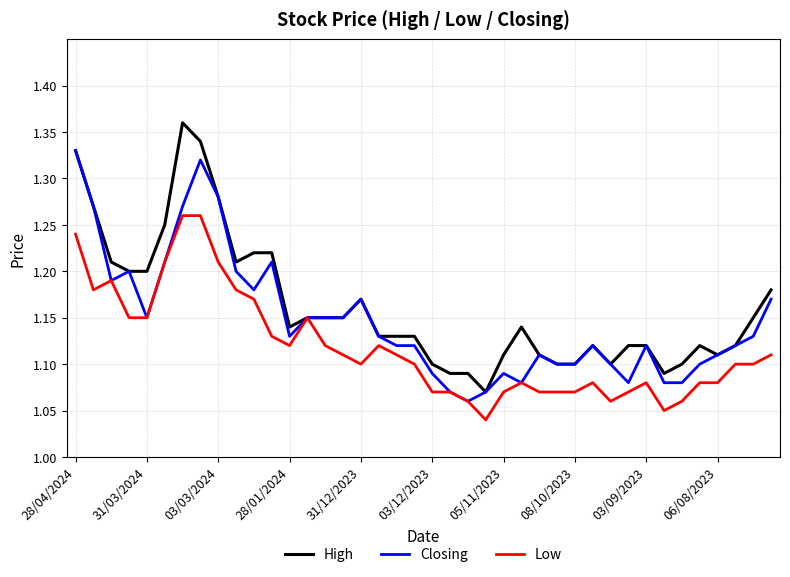

List the series in order of their overall mean, highest first.

High, Closing, Low